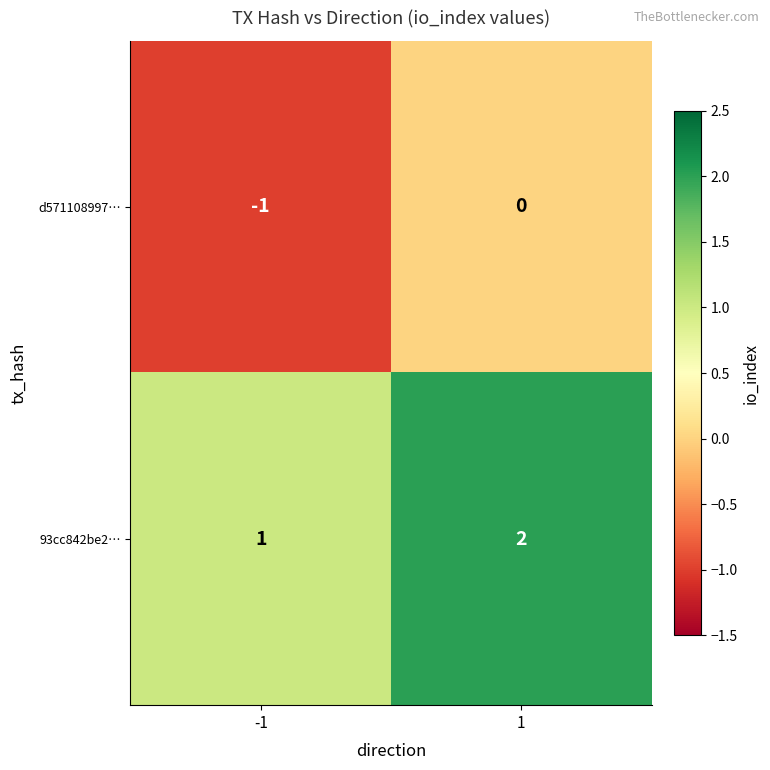

List the series in order of their peak value, highest first.

93cc842be2…, d571108997…